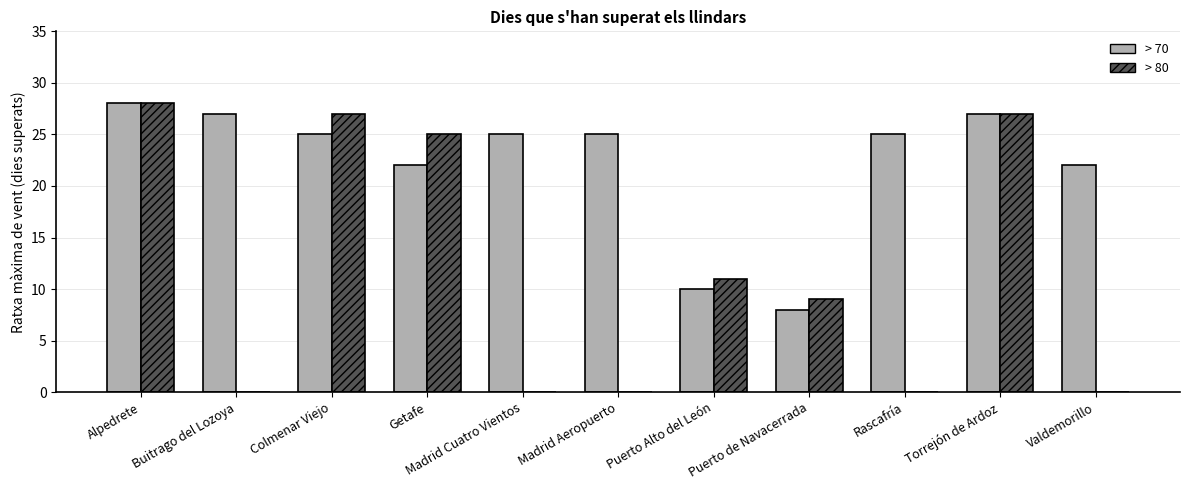

Between Puerto Alto del León and Torrejón de Ardoz, which series saw the biggest shift?

> 70